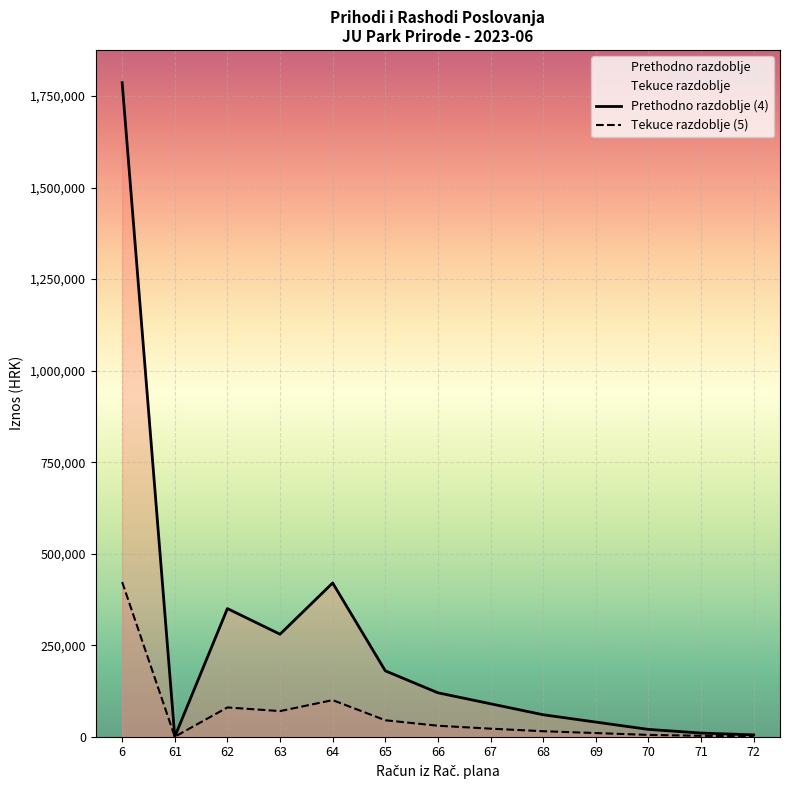

What is the greatest value displayed?

1786621.8